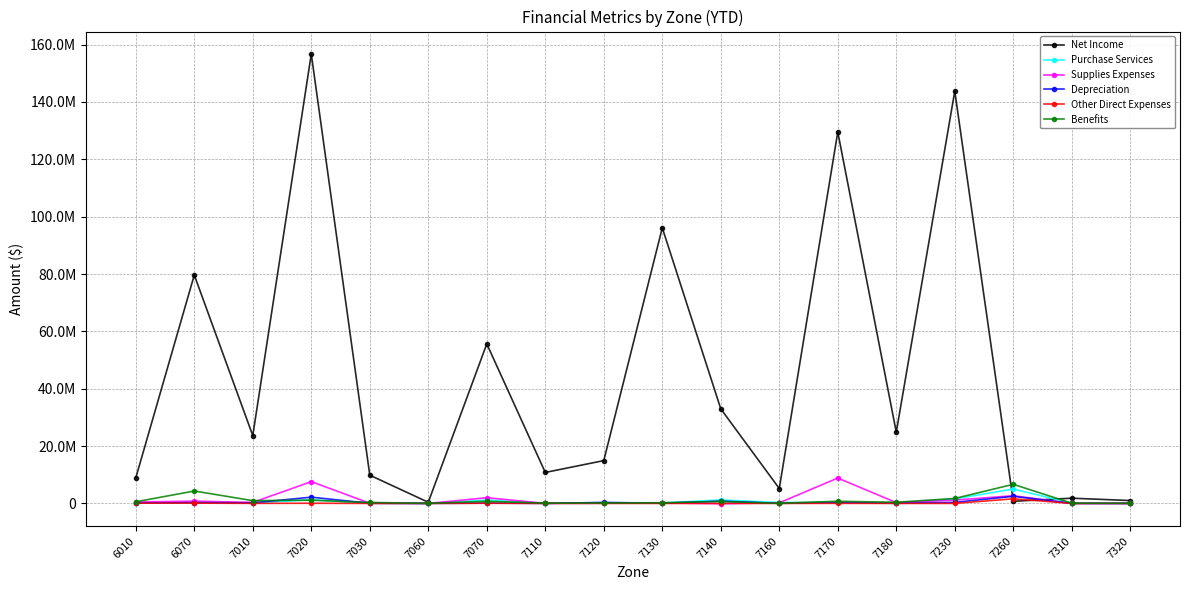

Does the chart have visible grid lines?

Yes